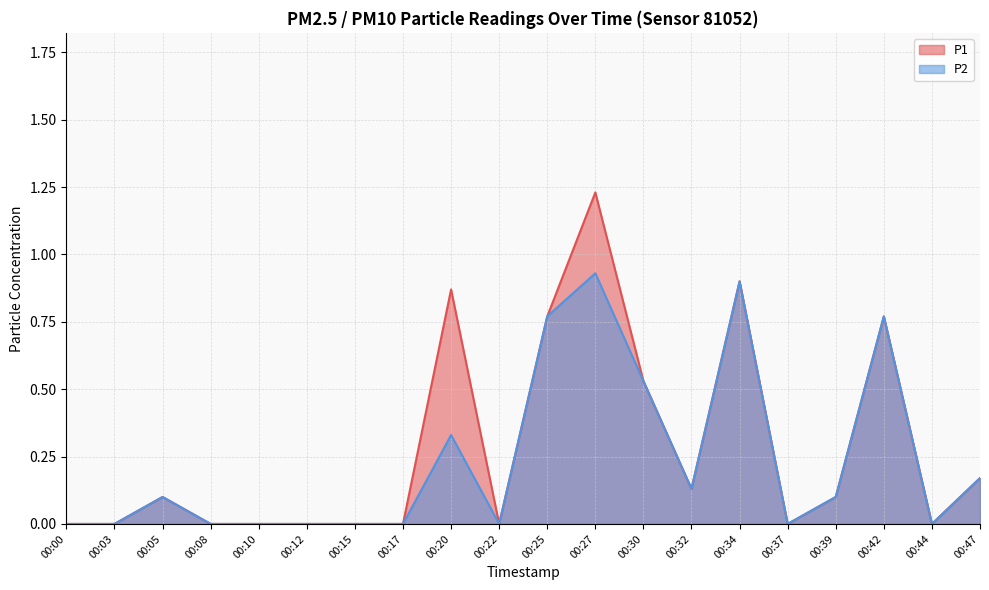

Between 00:25 and 00:42, which series saw the biggest shift?

P1